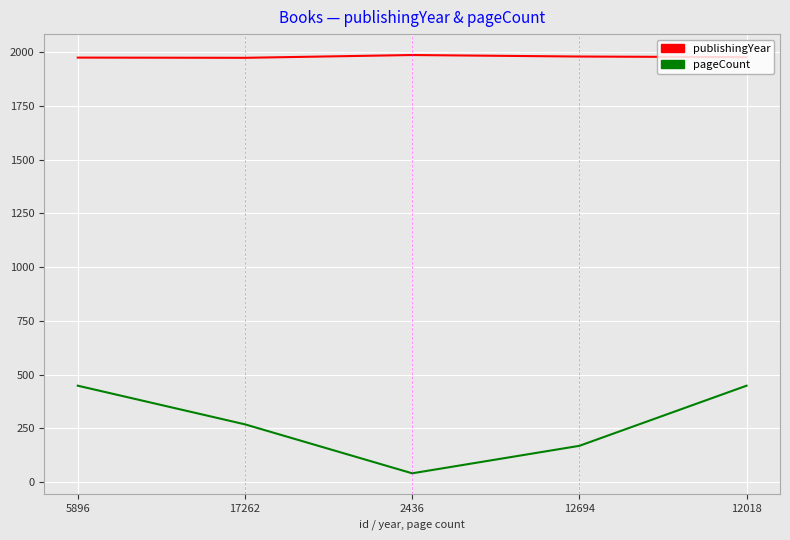

True or false: publishingYear and pageCount cross at least once.

False